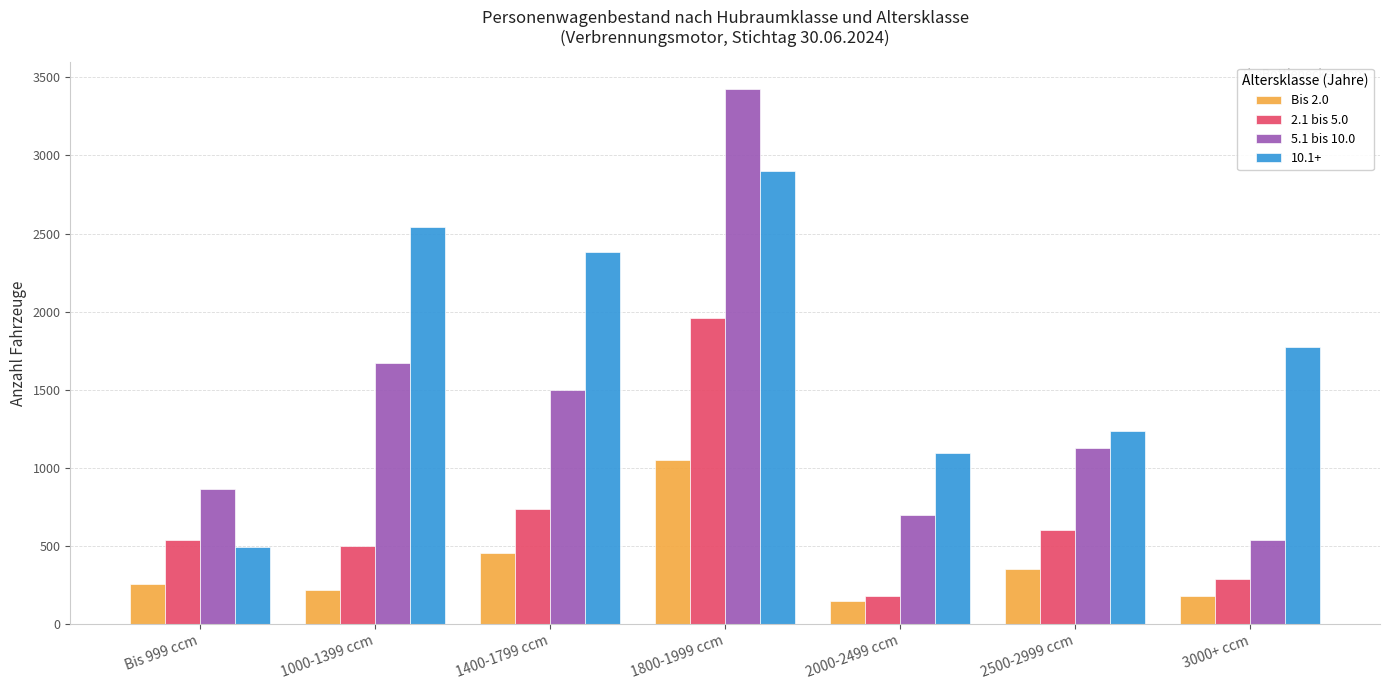

At which category is the sum across all series the highest?

1800-1999 ccm